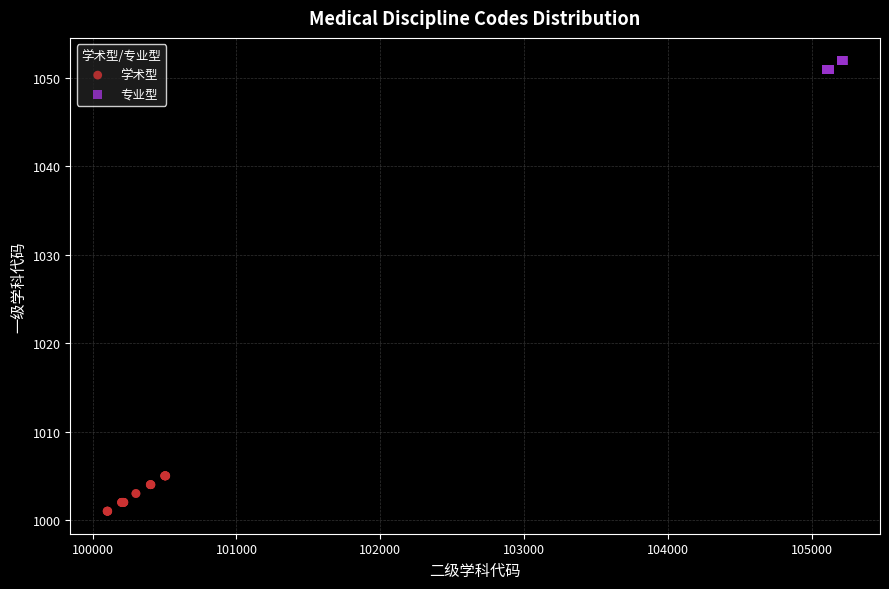

Which series has the widest spread of Y values?

学术型